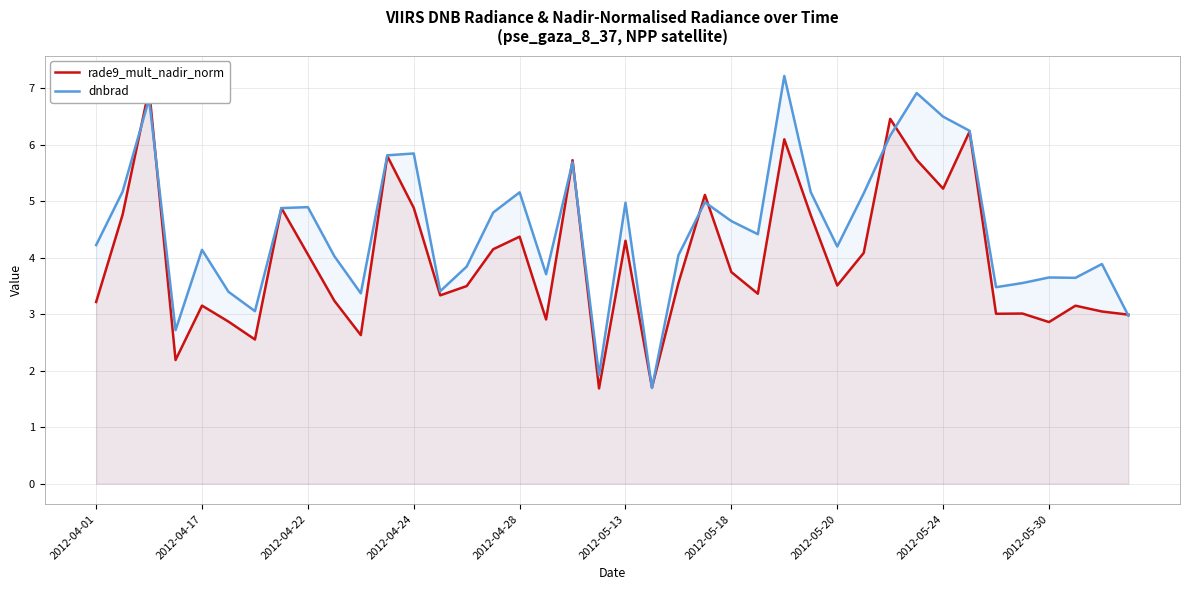

Count the number of categories in the chart.

40